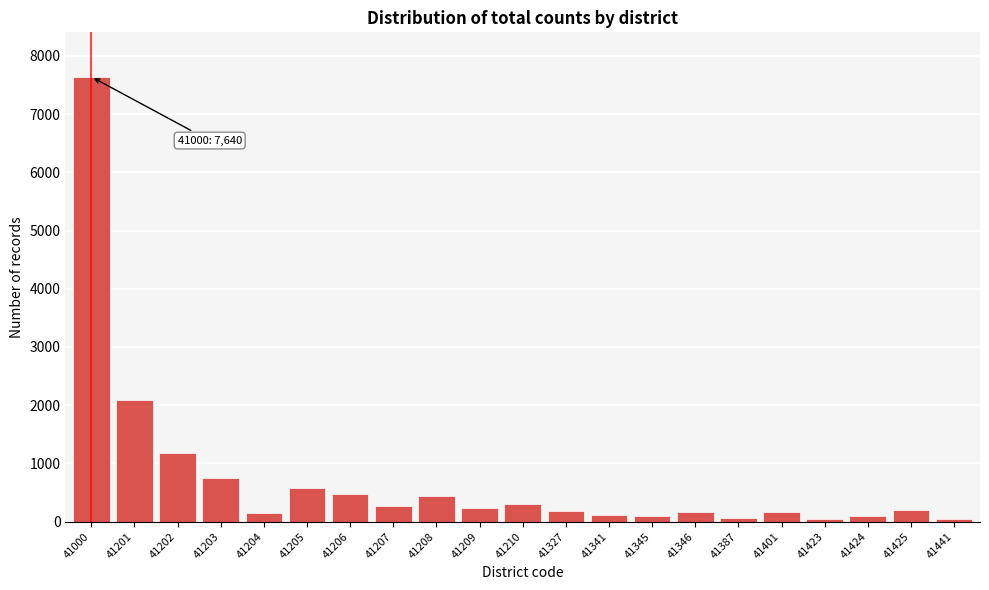

What is the maximum value shown in the chart?

7640